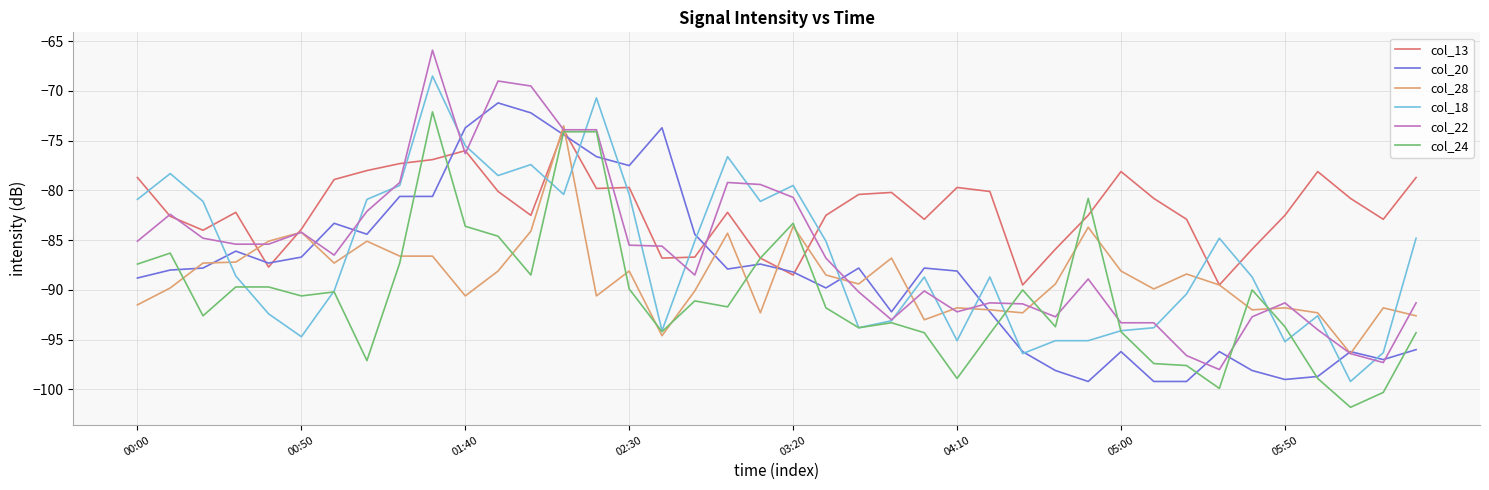

Does the chart have visible grid lines?

Yes